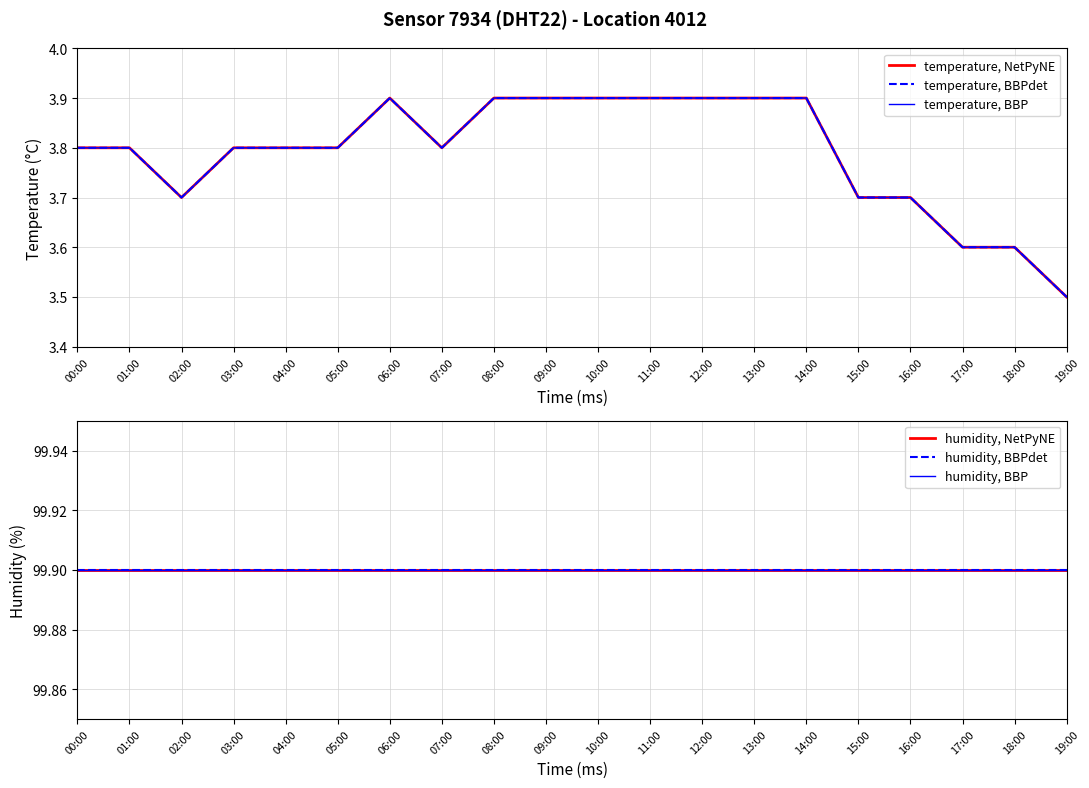

The temperature, BBP series shows 3.8 at 05:00. True or false?

True